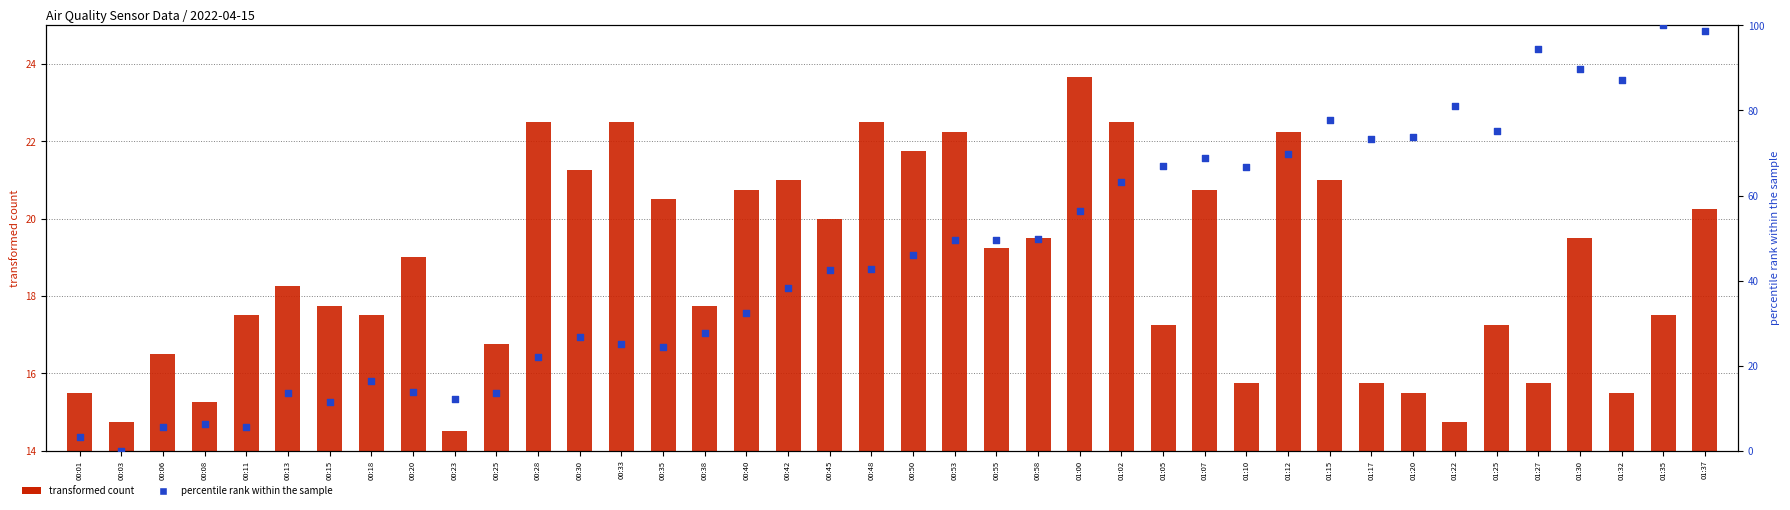

Which series reaches the minimum Y coordinate?

percentile rank within the sample